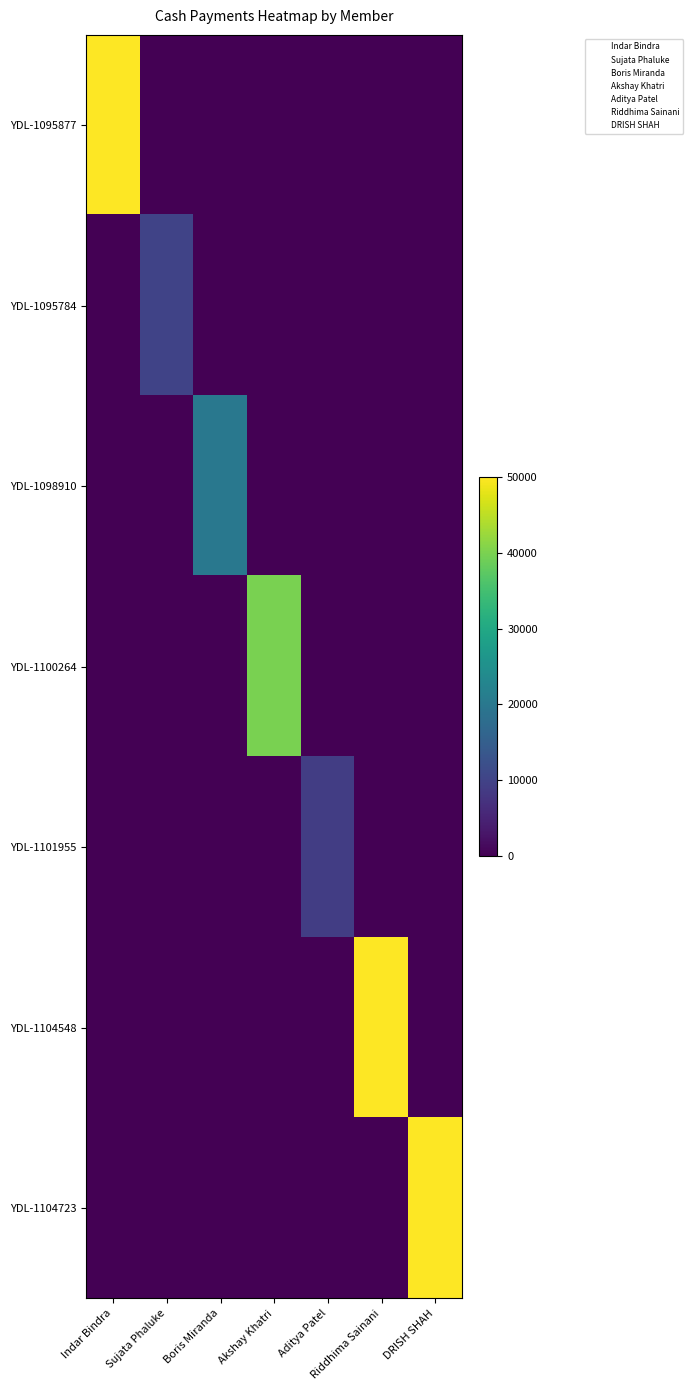

At Boris Miranda, list the series in order from largest to smallest.

YDL-1098910, YDL-1095877, YDL-1095784, YDL-1100264, YDL-1101955, YDL-1104548, YDL-1104723